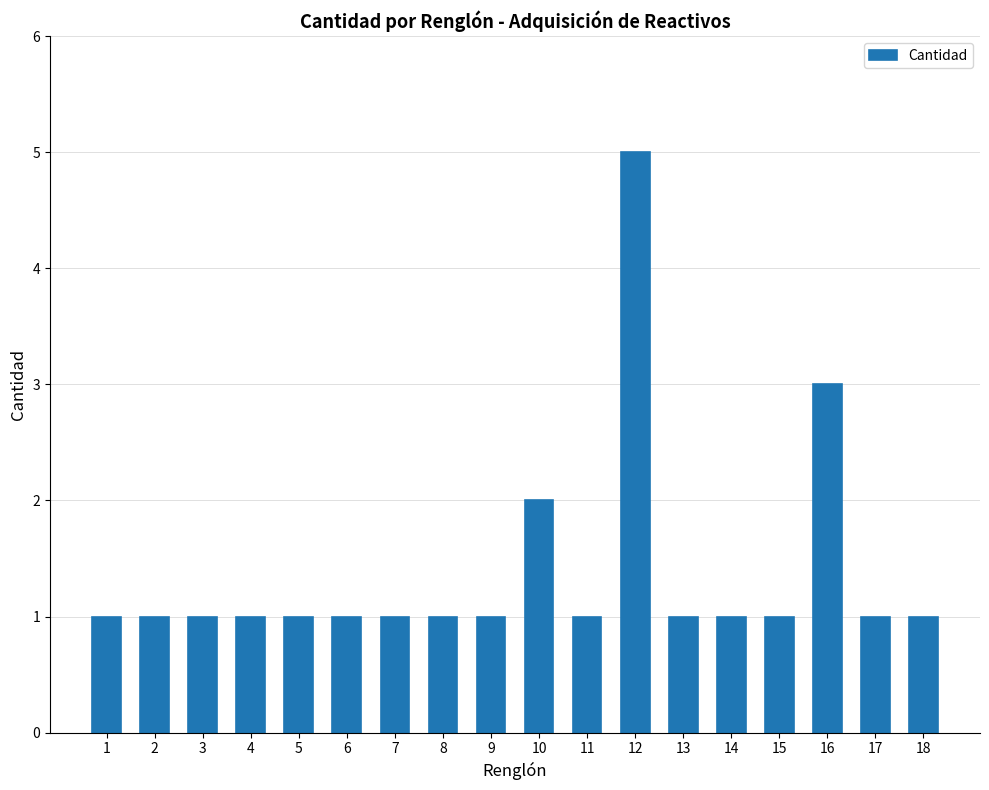

The value at 9 is 2. True or false?

False